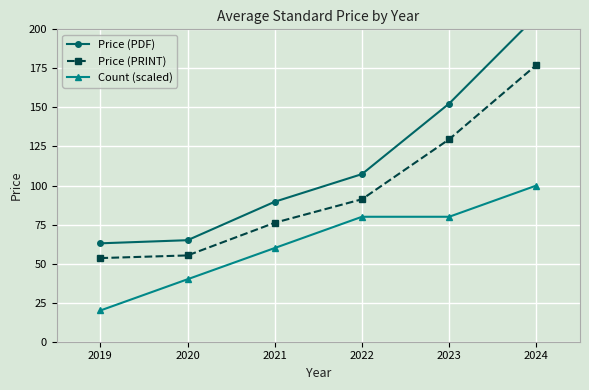

At which label does Price (PDF) reach its minimum?

2019